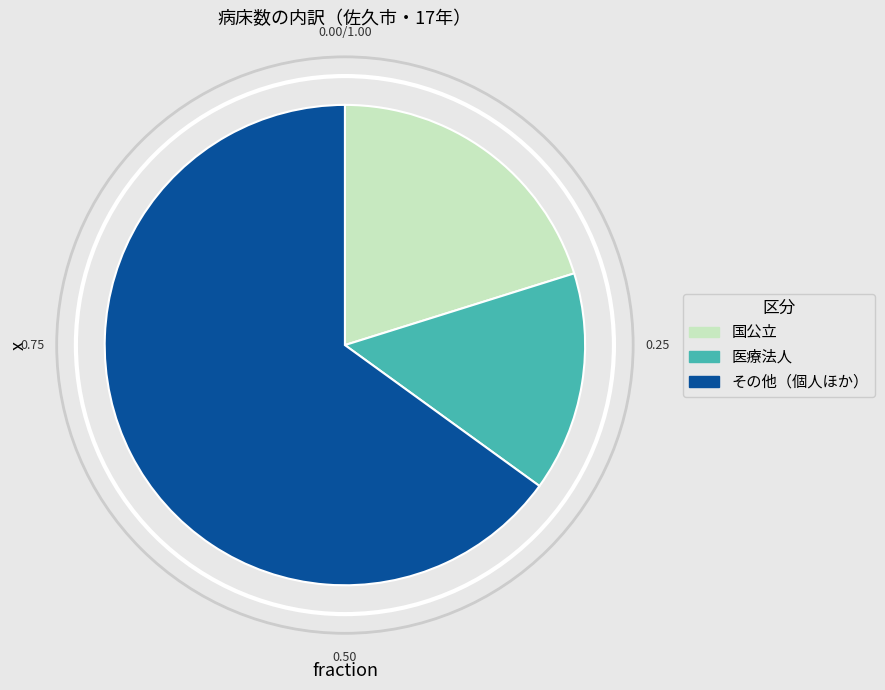

Do 国公立 and その他（個人ほか） together represent more than half of the pie?

Yes